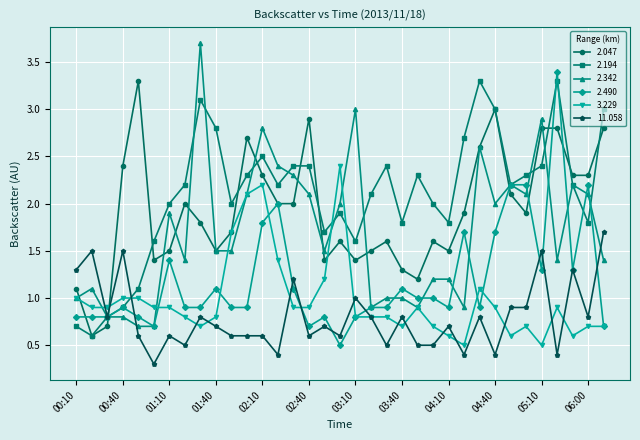

How many lines are shown in the chart?

6